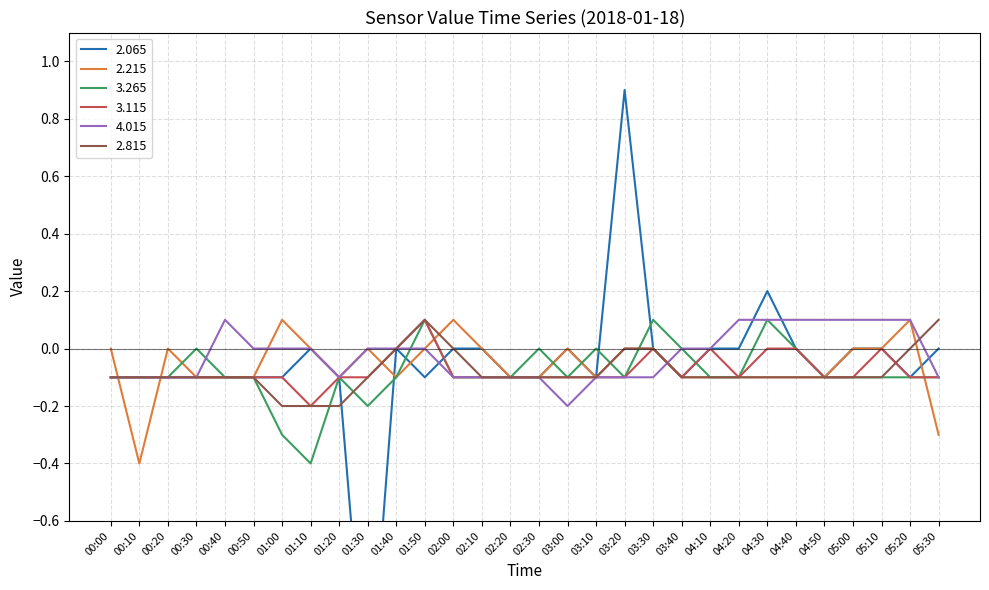

What is the value of the 3.265 point at the 29th from the left?

-0.1